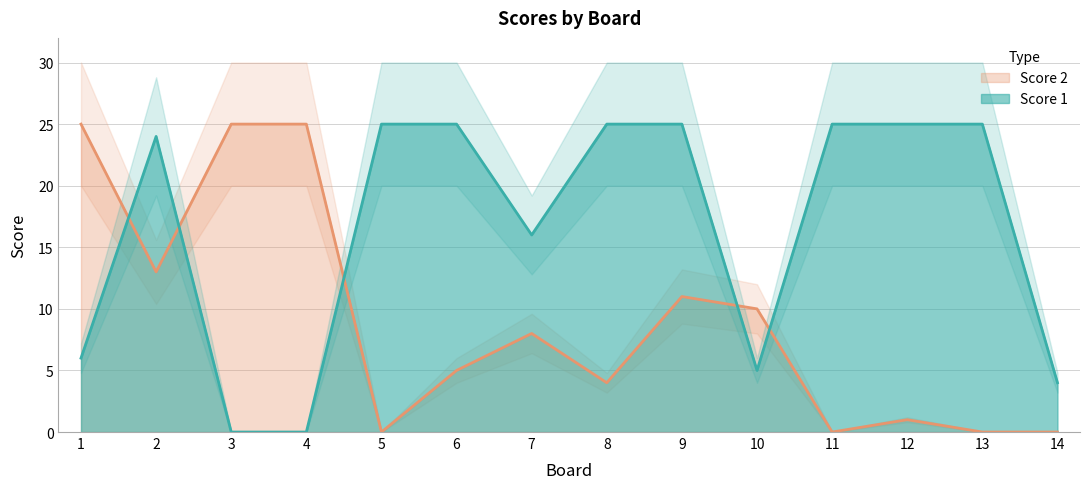

In Score 2, how many points are lower than both neighbors (excluding endpoints)?

4